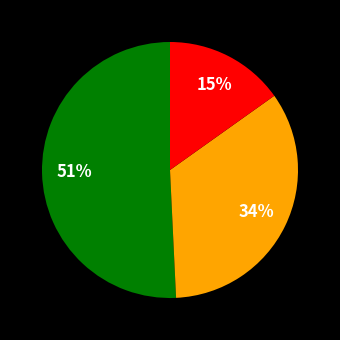

Does any single category account for the majority?

Yes